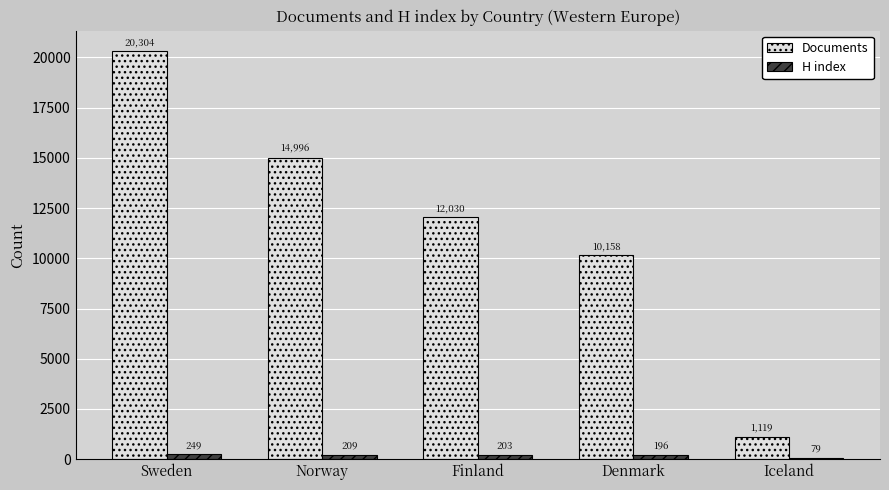

What value does the Documents series have at Norway, to the nearest 10?

15000